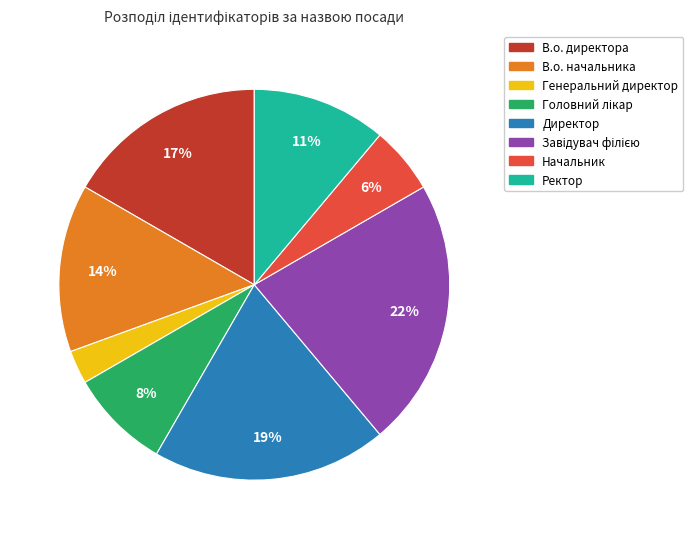

Is it true that В.о. начальника is 1% of the pie?

False